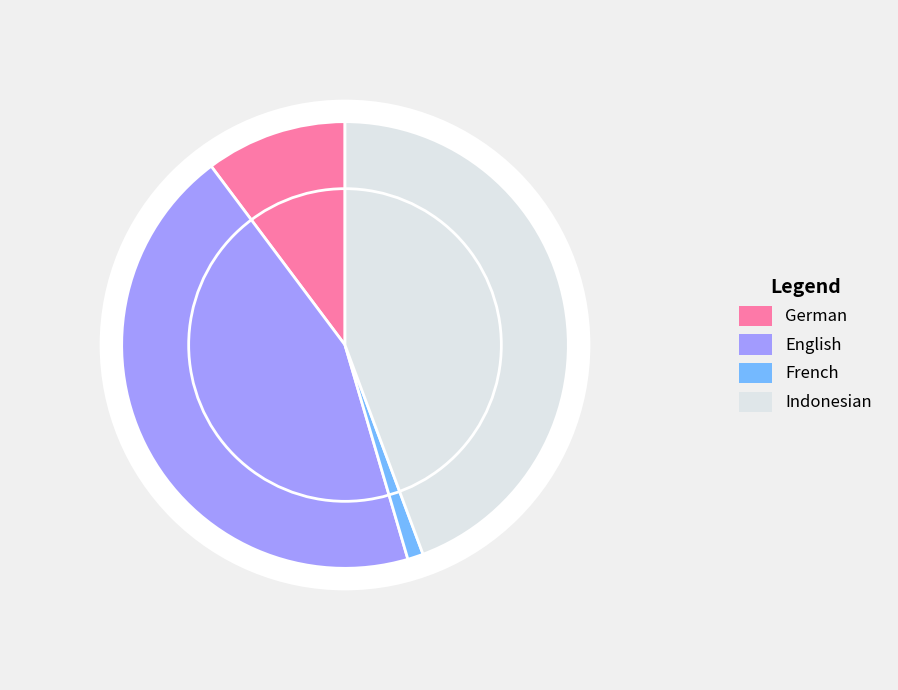

What is the change in value from English to French?

-38